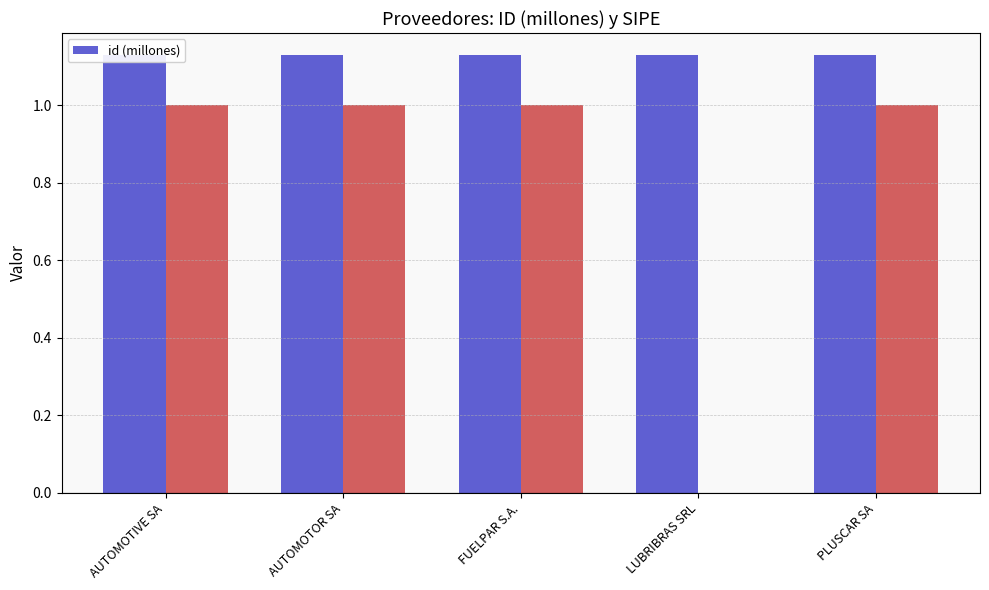

What is the label of the 3rd bar from the right?

FUELPAR S.A.